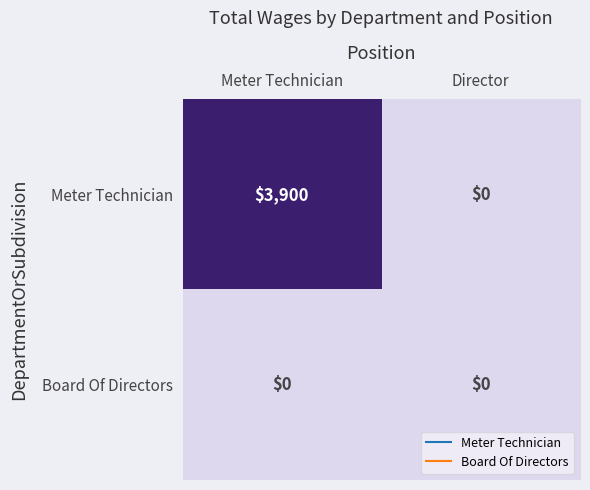

Reading left to right, transcribe all the data shown in this chart.

Meter Technician: Meter Technician=3900	Director=0
Board Of Directors: Meter Technician=0	Director=0